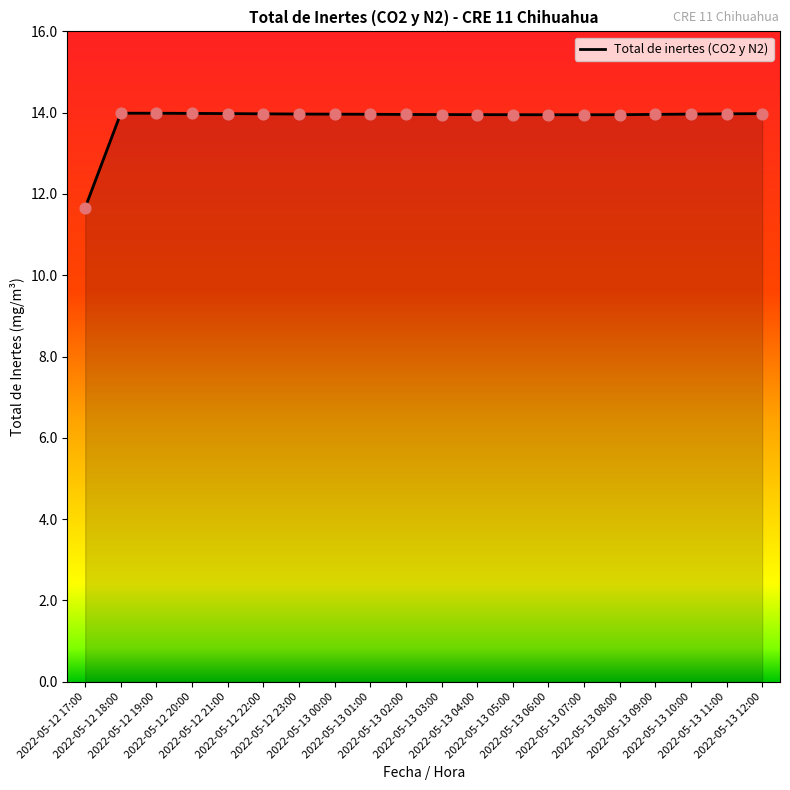

What is the difference between the maximum and minimum values?

2.3